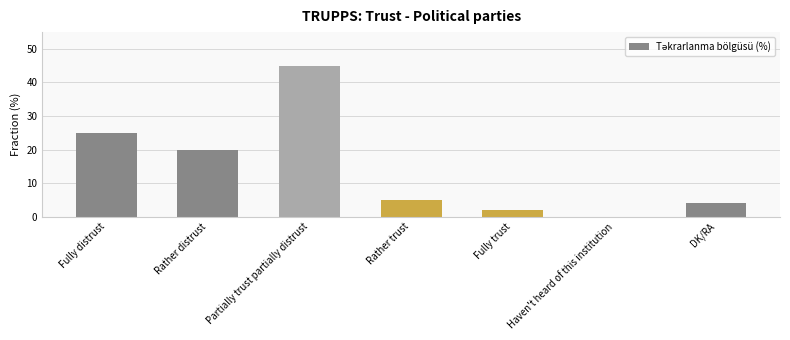

The value at Rather distrust is 20. True or false?

True